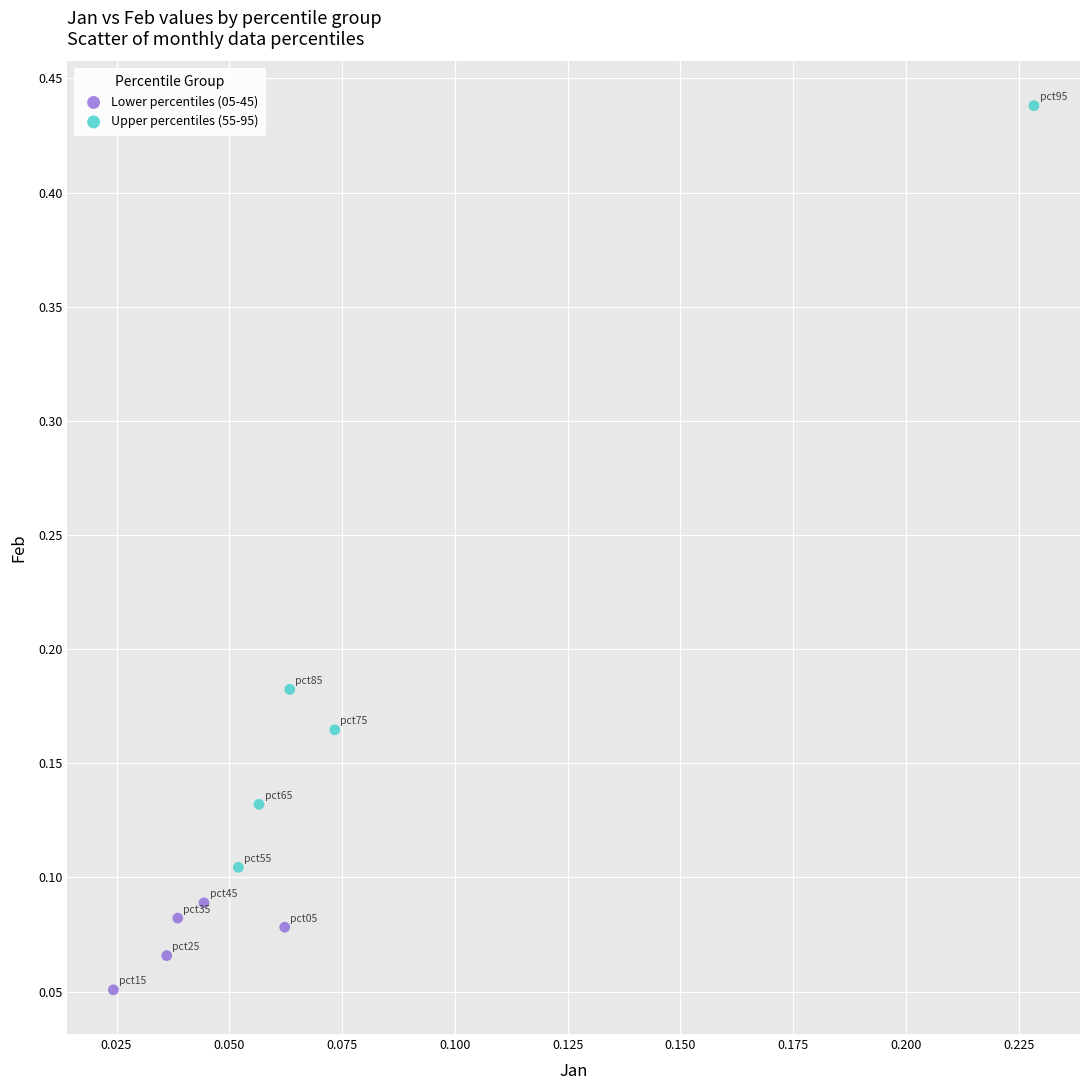

Which series has the widest spread of Y values?

Upper percentiles (55-95)